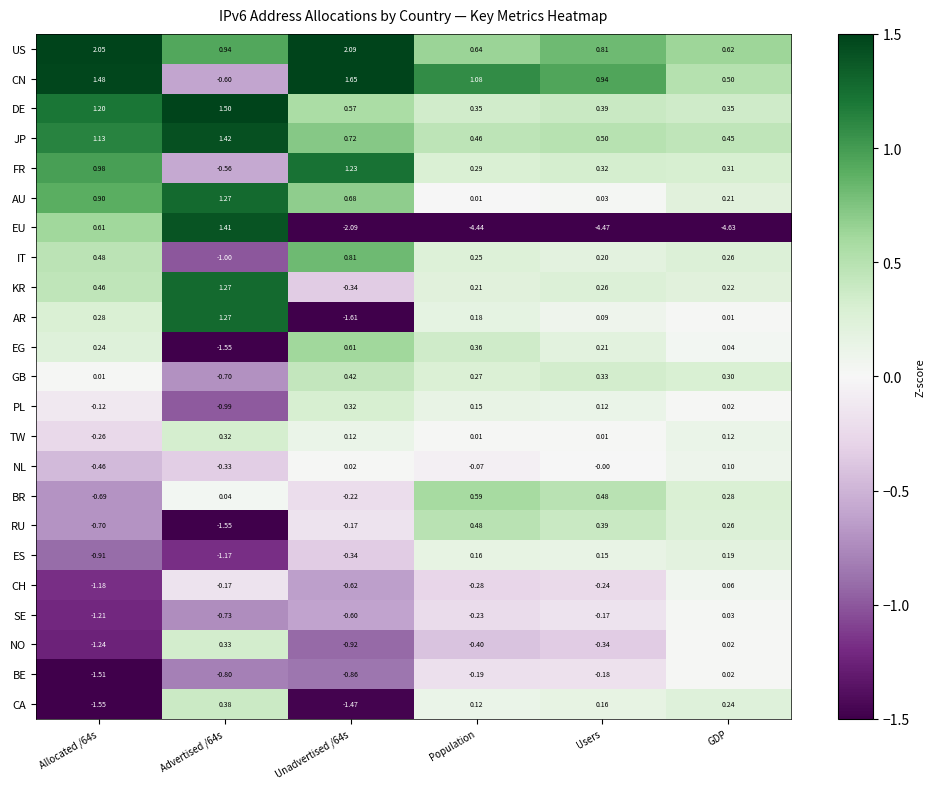

At which category does the chart reach its minimum across all series?

GDP